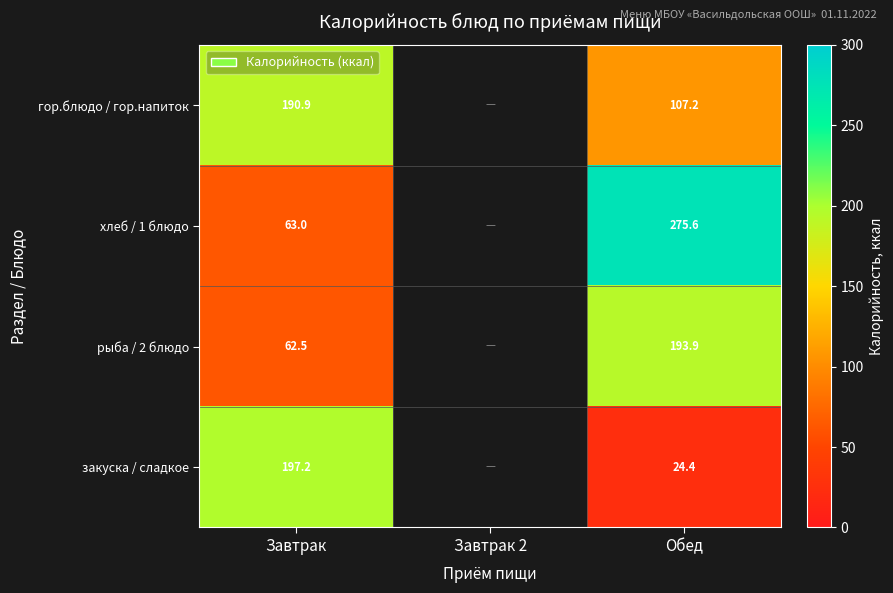

What is the spread (max minus min) of values at Обед?

251.2